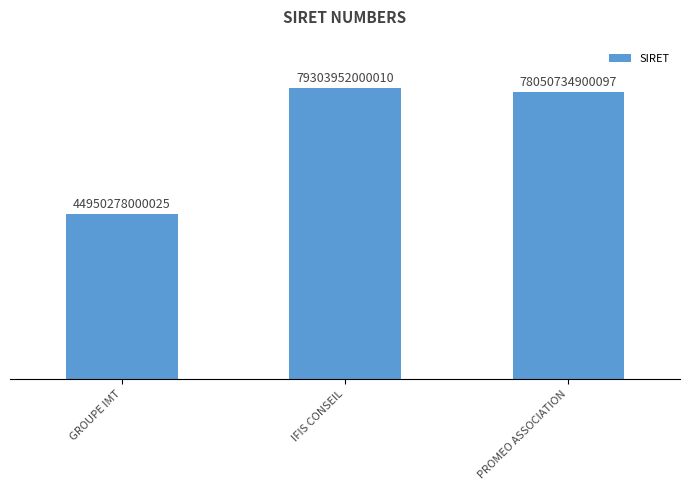

What is the smallest value displayed?

44950278000025